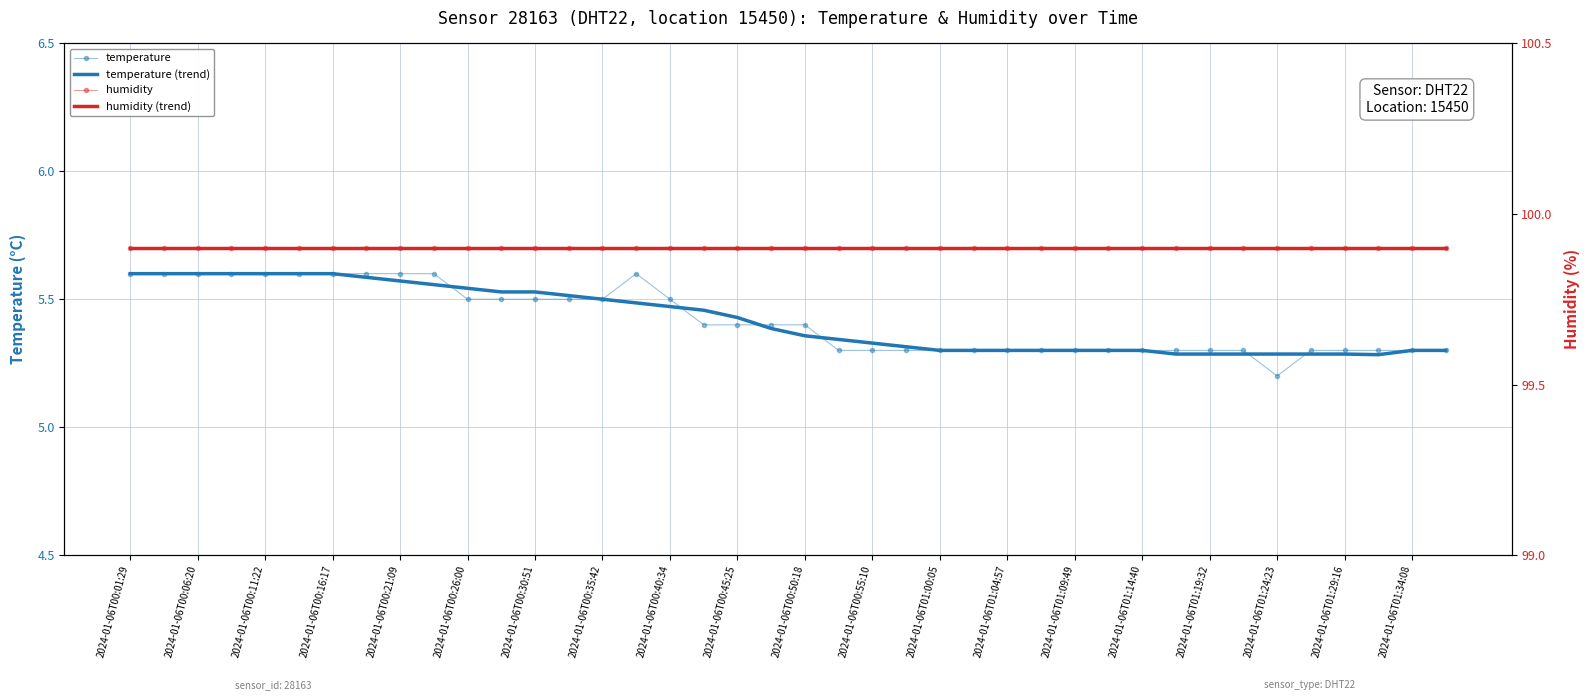

What is the difference between the highest and lowest values at 2024-01-06T01:34:08?

94.5